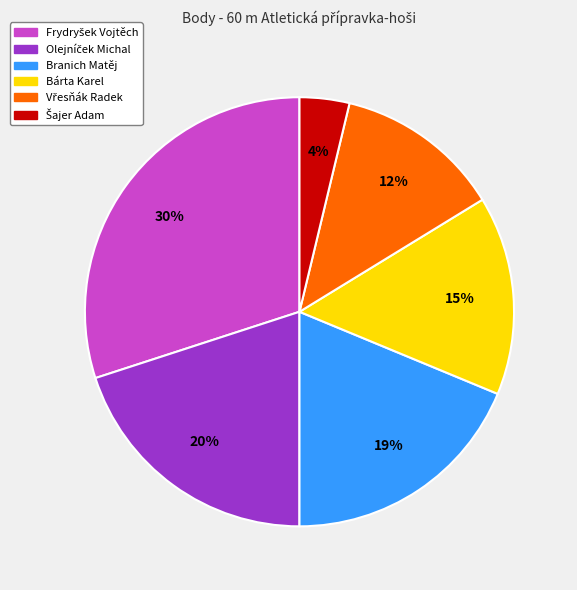

To the nearest percent, what is the difference between the largest and smallest slice percentages?

26%